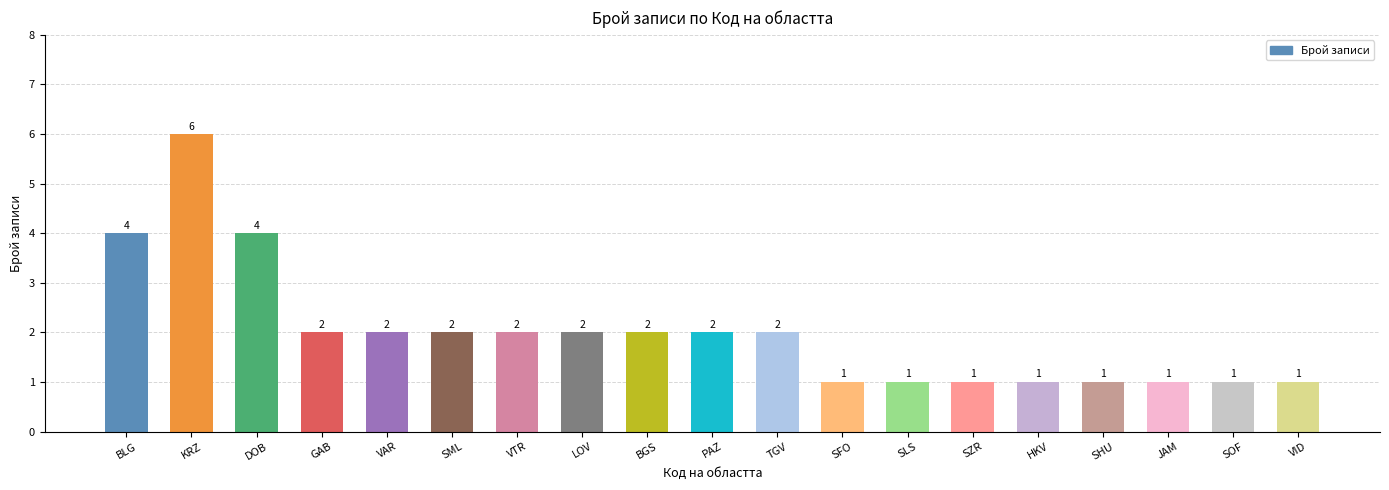

At which label does the data first exceed 2?

BLG